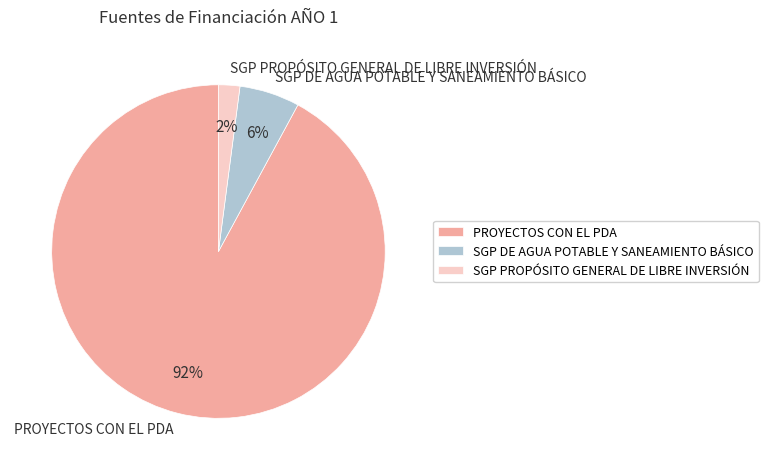

Count the number of slices in the pie.

3